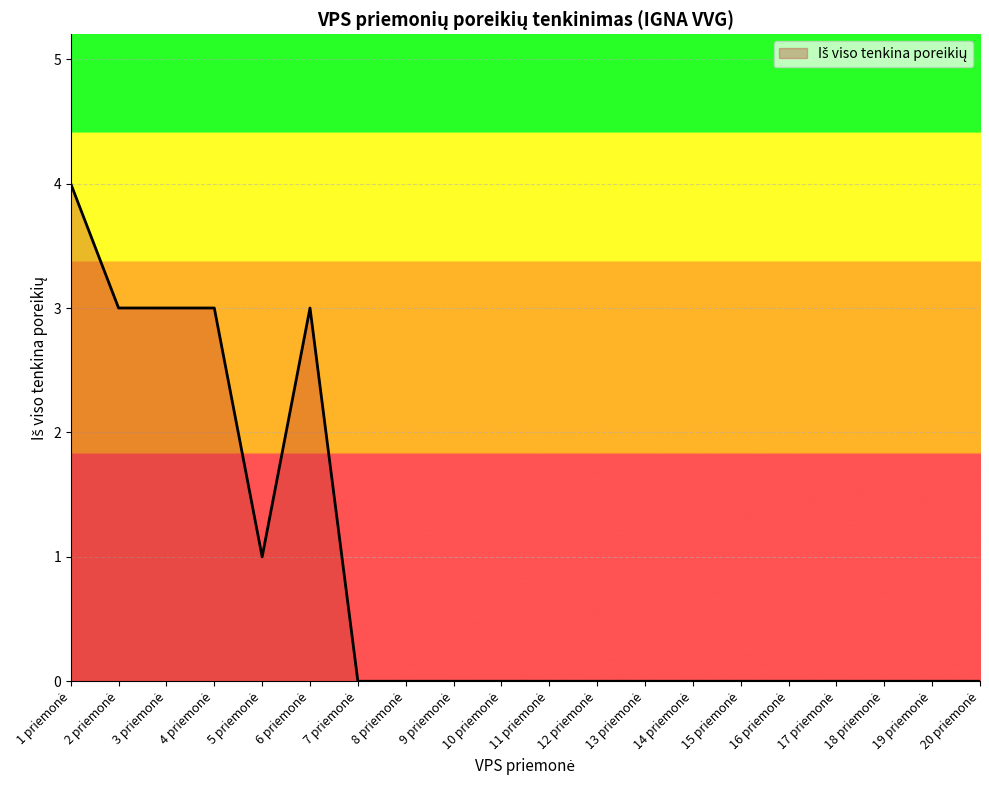

What is the maximum value shown in the chart?

4